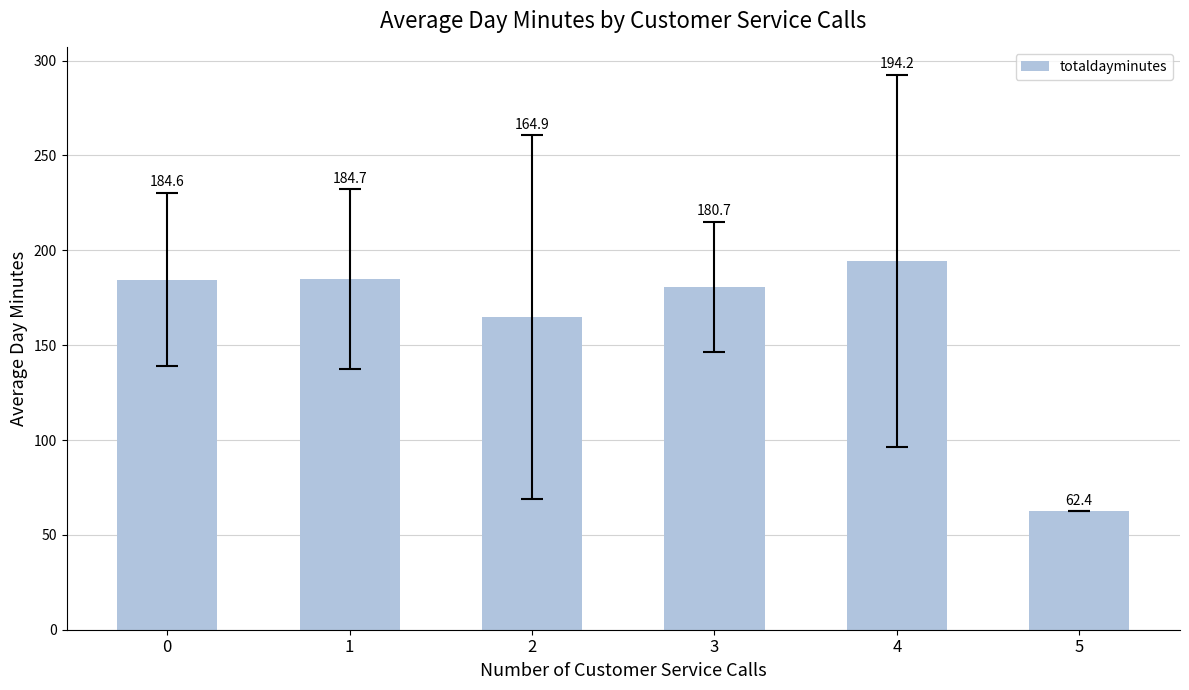

List the labels in order of value, largest first.

4, 1, 0, 3, 2, 5